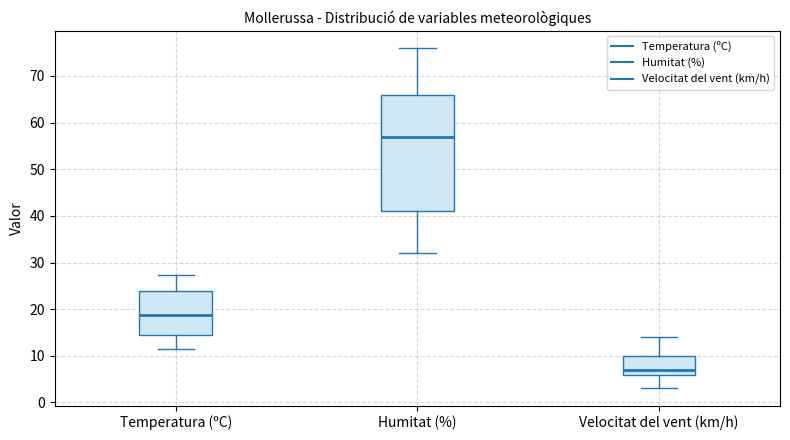

Which box is the tallest, from its lower edge to its upper edge?

Humitat (%)